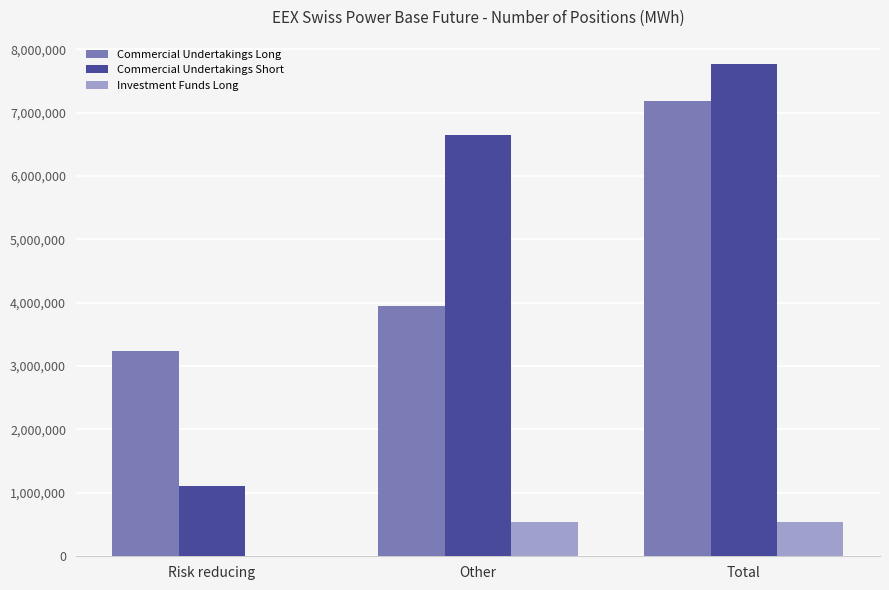

True or false: Commercial Undertakings Long has a value of 810091 at Risk reducing.

False